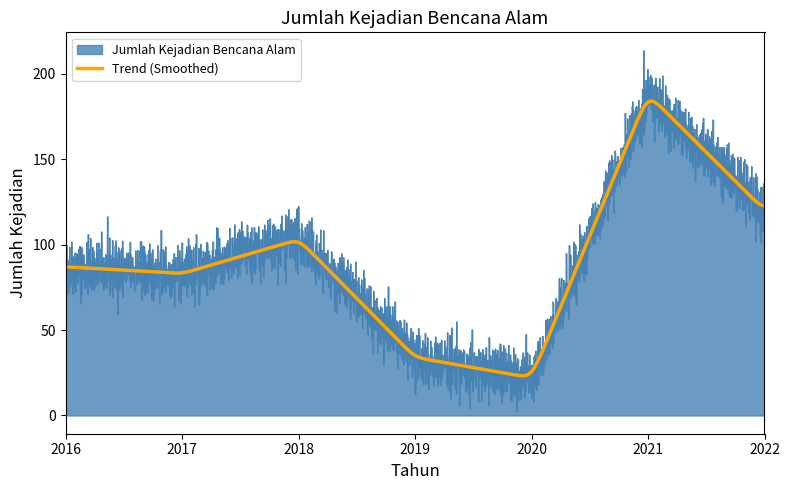

At which category does the chart reach its minimum across all series?

2020